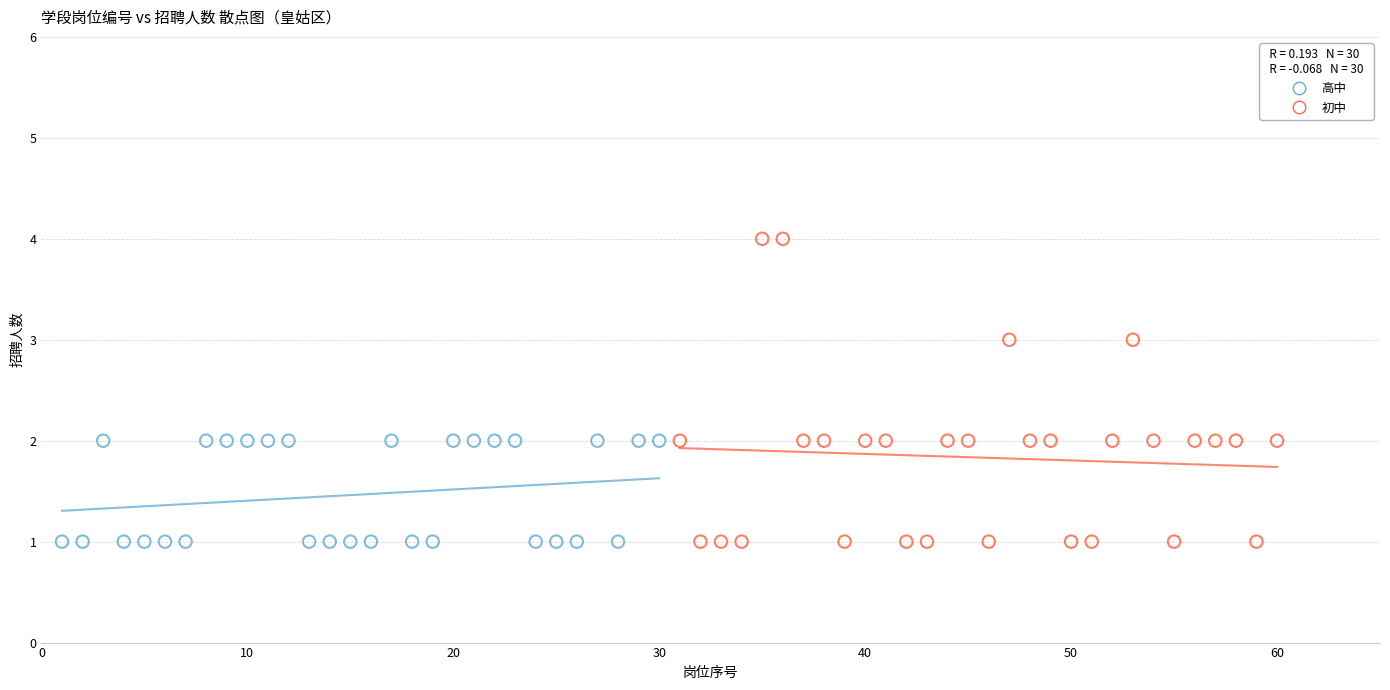

Which series has the largest Y range (max minus min)?

初中